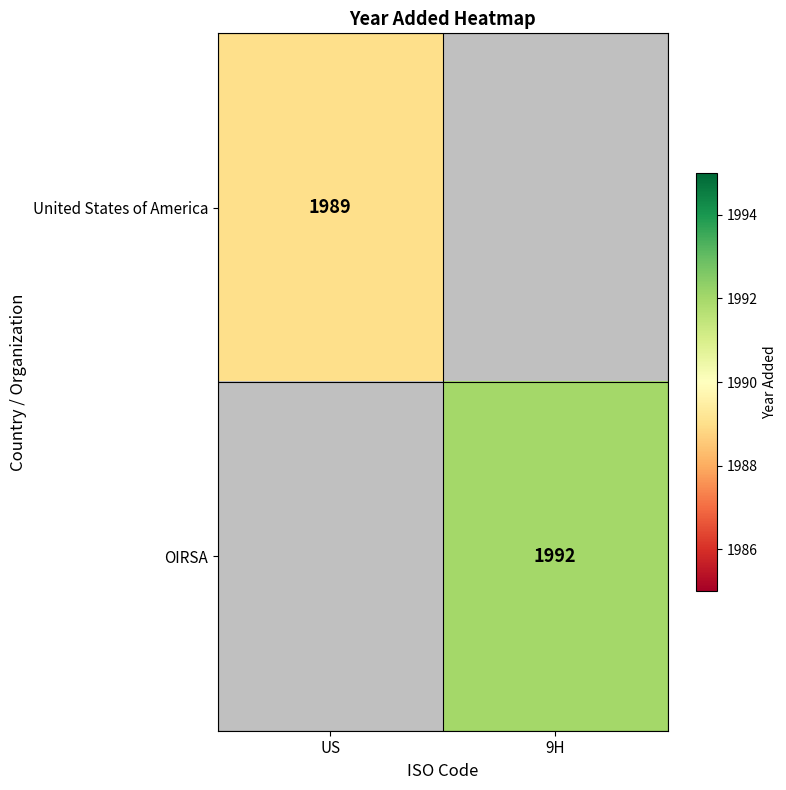

True or false: United States of America has a value of 1989 at US.

True